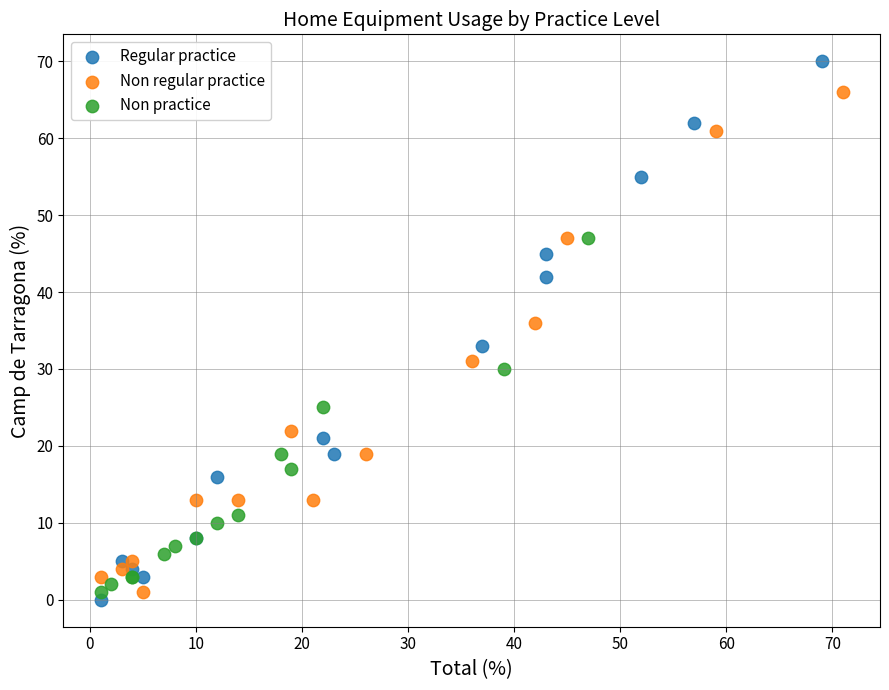

Which series contains the highest Y value?

Regular practice